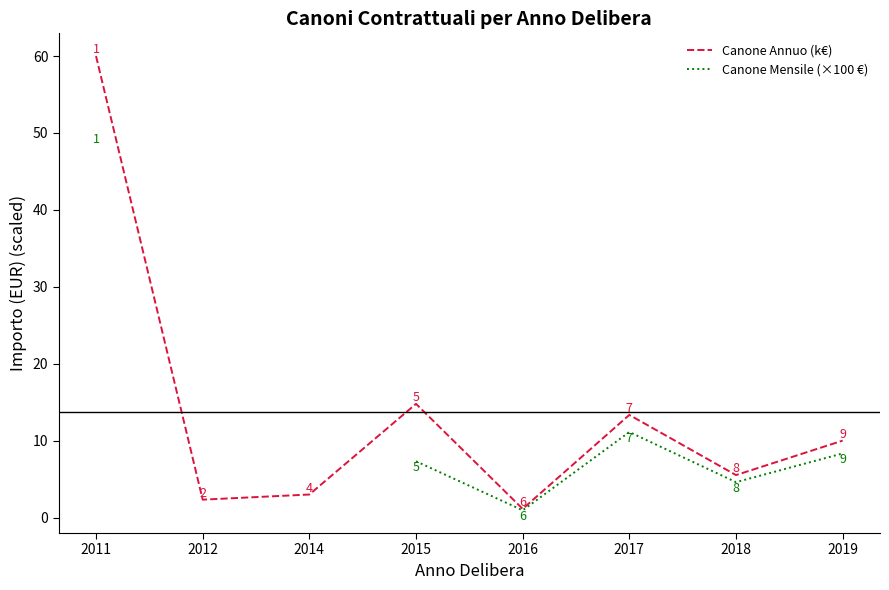

True or false: Canone Mensile (×100 €) and Canone Annuo (k€) intersect in this chart.

False